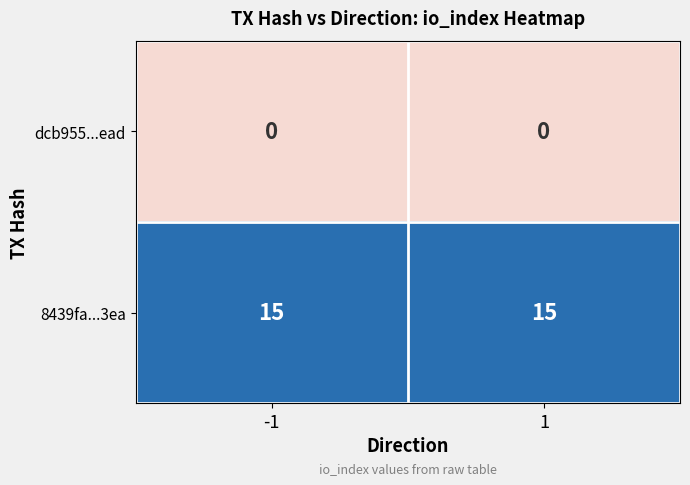

At how many categories does at least one series exceed 1?

2